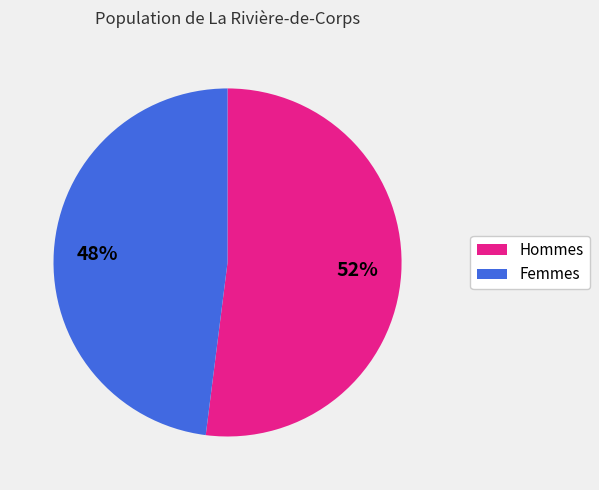

How many slices are in this pie chart?

2